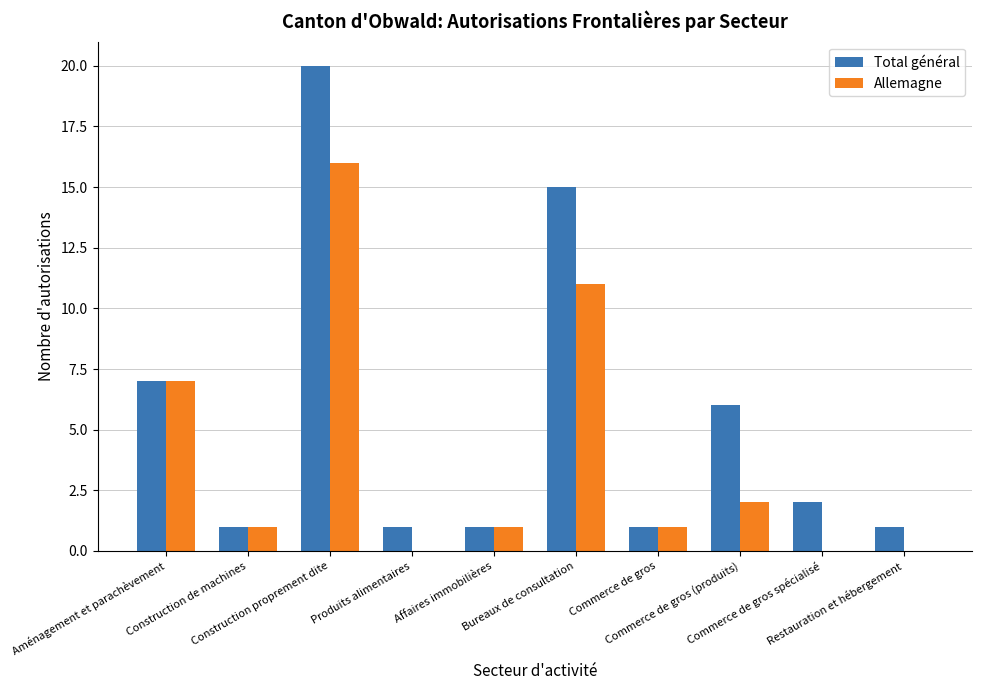

What is the highest value of the Allemagne series?

16